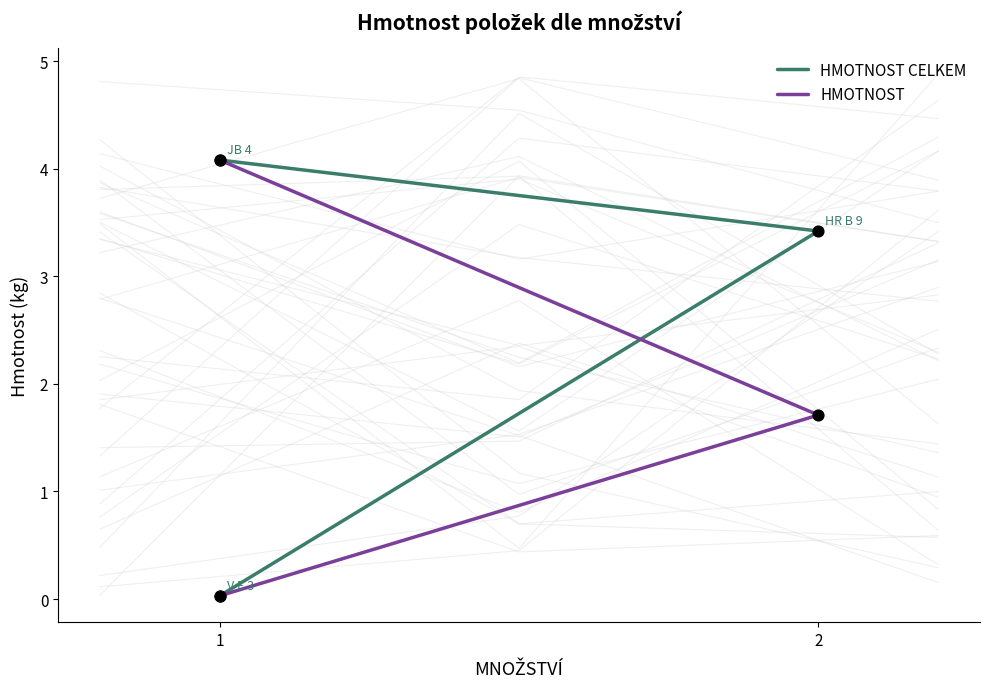

Which series contains the highest Y value?

HMOTNOST CELKEM